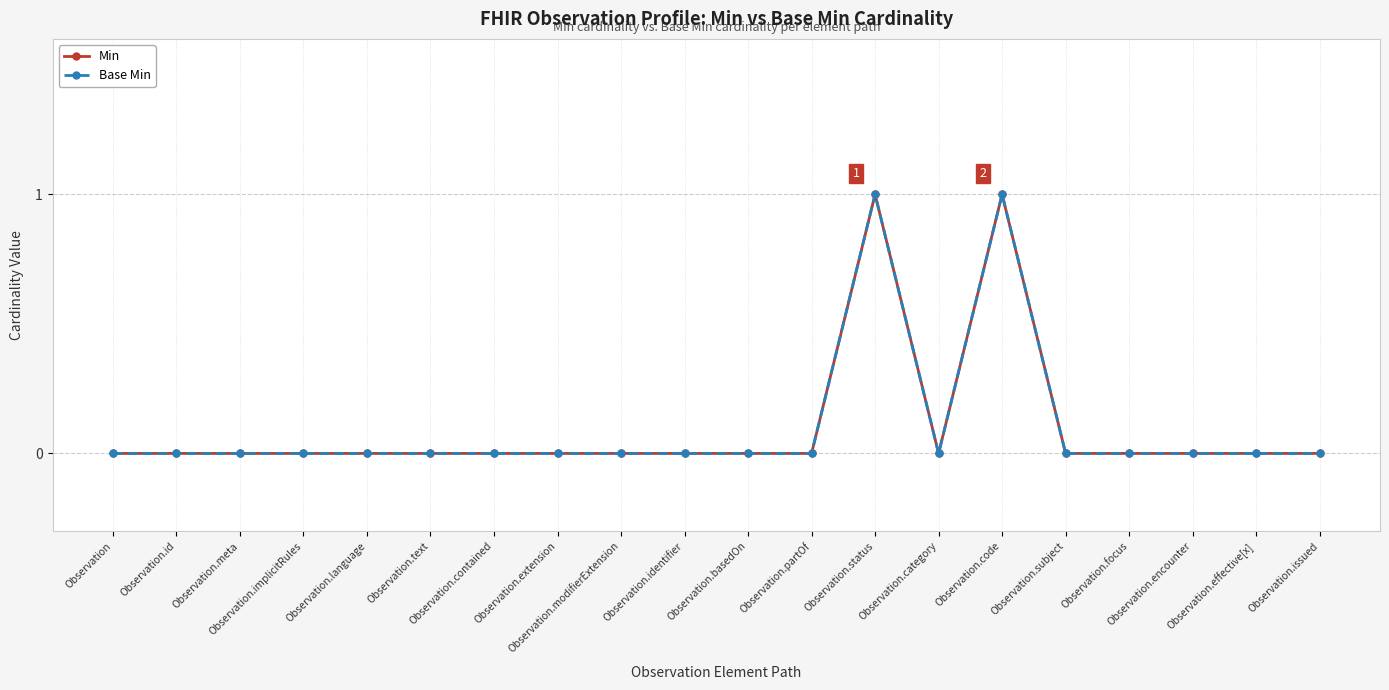

Reading left to right, transcribe all the data shown in this chart.

Min: 0	0	0	0	0	0	0	0	0	0	0	0	1	0	1	0	0	0	0	0
Base Min: 0	0	0	0	0	0	0	0	0	0	0	0	1	0	1	0	0	0	0	0